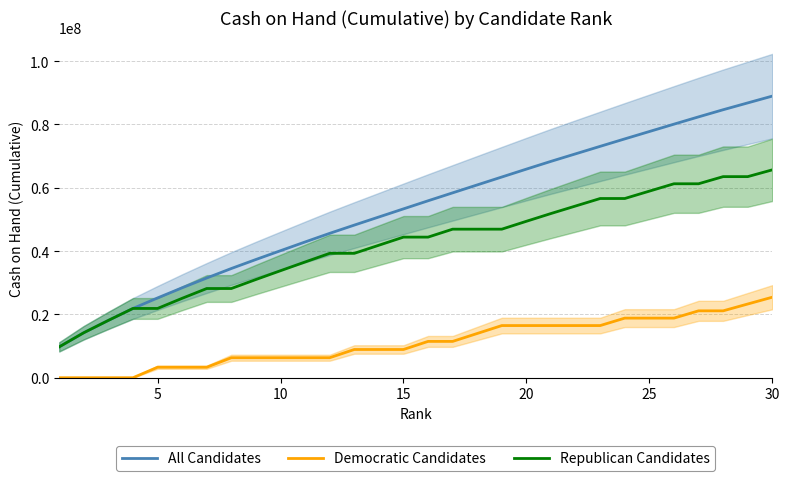

What are all the series names shown in the legend?

All Candidates, Democratic Candidates, Republican Candidates